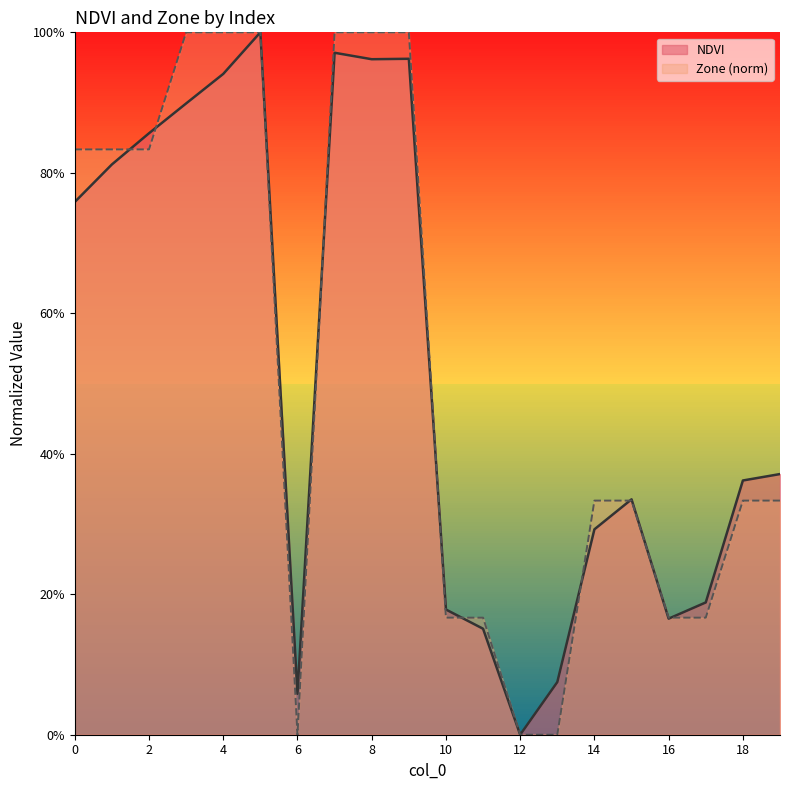

In NDVI, how many points are higher than both neighbors (excluding endpoints)?

4